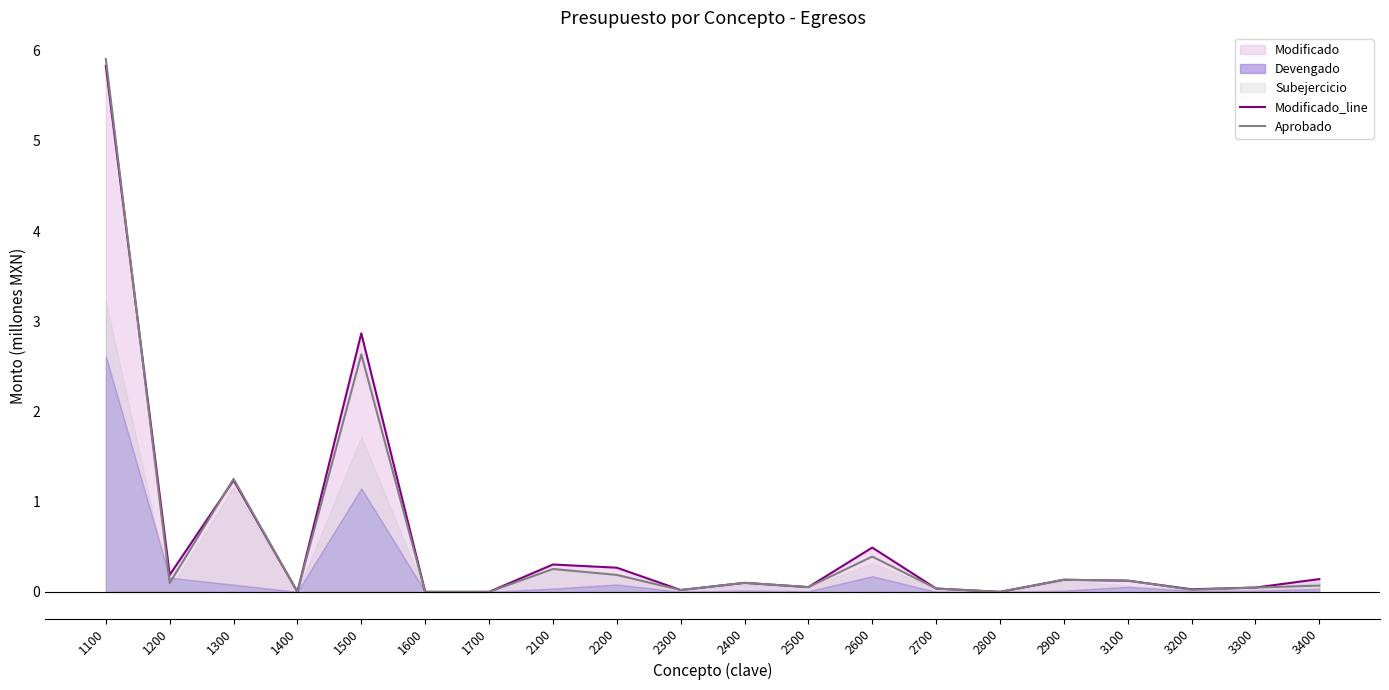

Where do Aprobado and Modificado_line first cross each other?

1100 and 1200